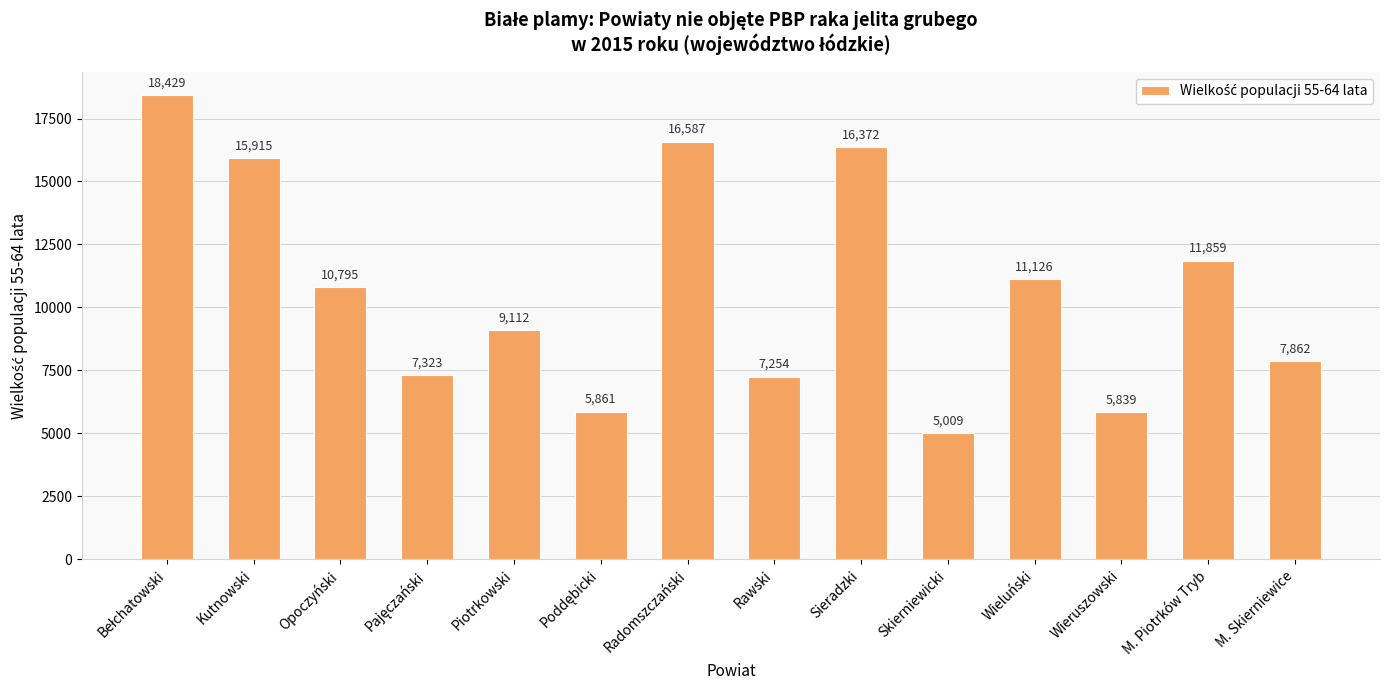

The chart shows a value of 5839 at Wieruszowski. True or false?

True